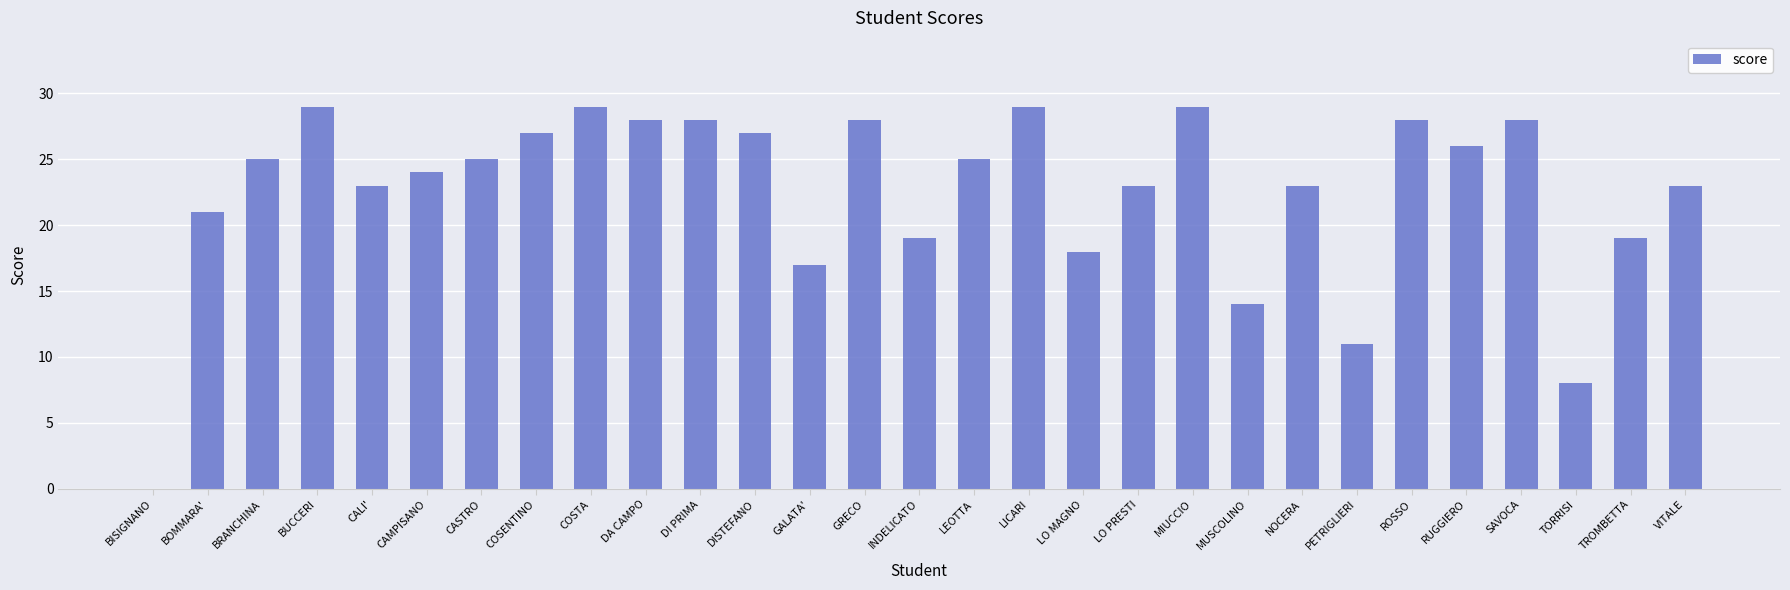

Is it true that the value at MUSCOLINO is 14?

True